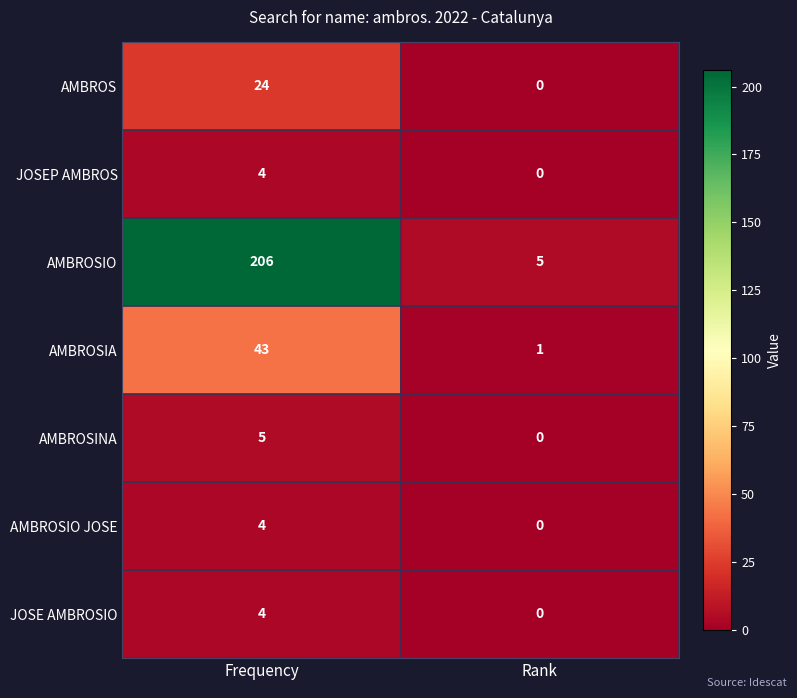

Which series has the largest range (max minus min)?

AMBROSIO